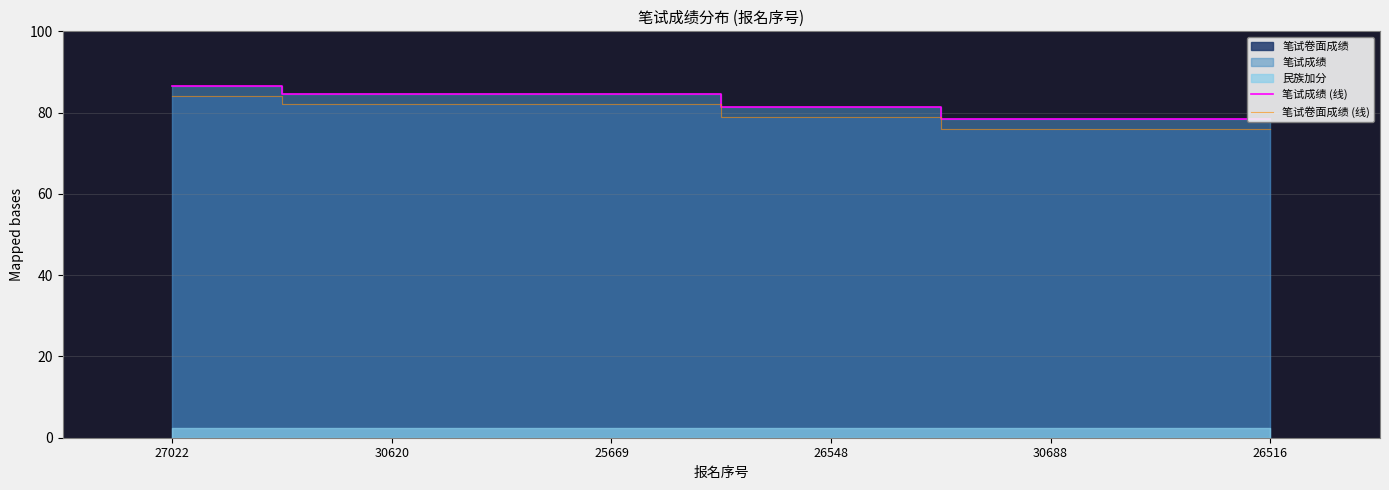

The 笔试卷面成绩 (线) series shows 21.0 at 30620. True or false?

False